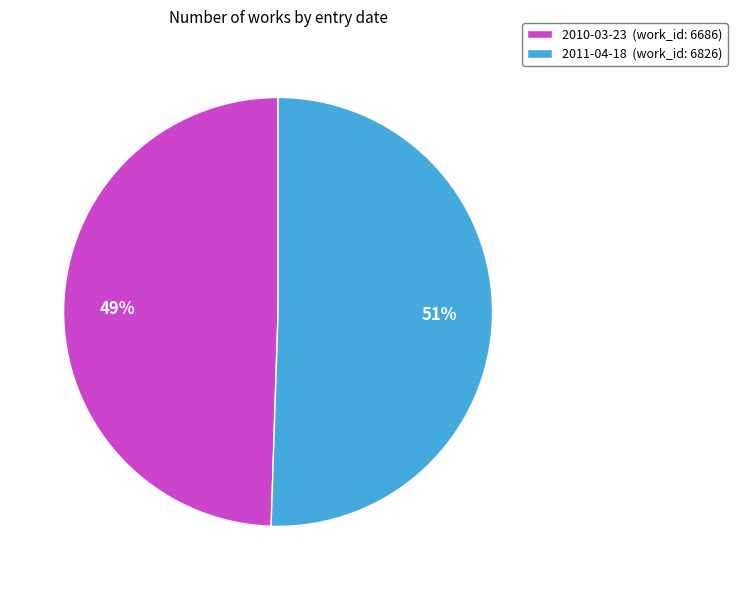

Combined, do 2011-04-18 (work_id: 6826) and 2010-03-23 (work_id: 6686) account for over 50%?

Yes